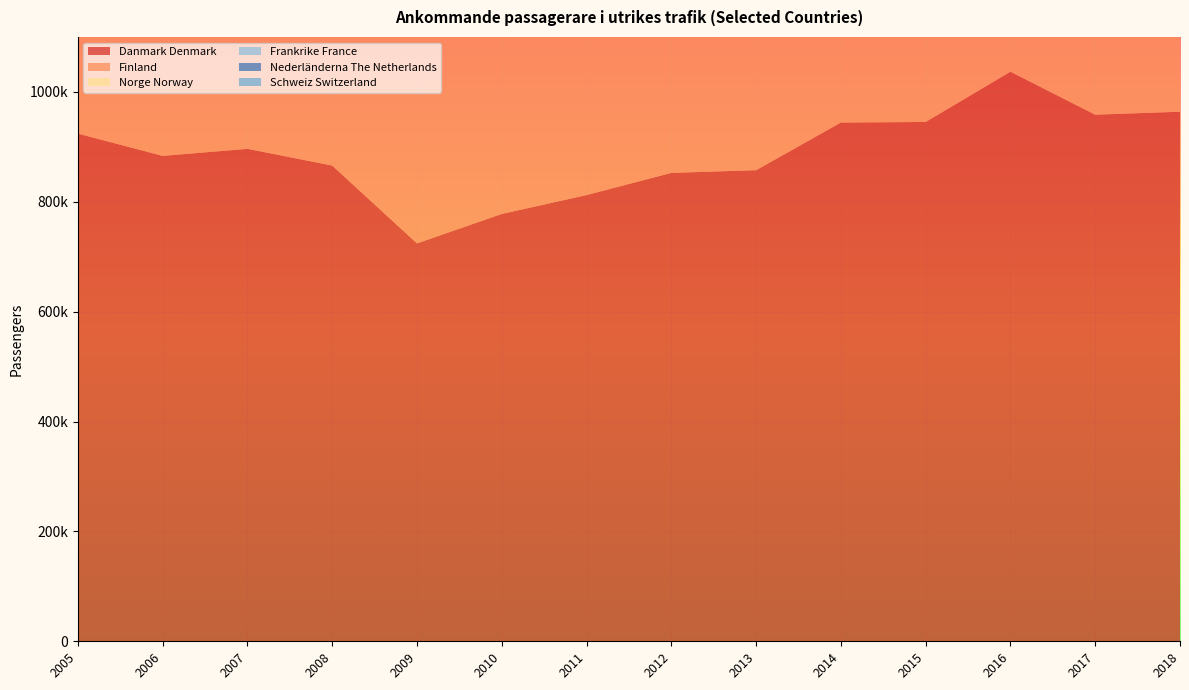

Reading right to left, what are all the values shown in this chart?

Danmark Denmark: 963912	958454	1036633	945245	944172	857469	852569	812188	777846	724270	865877	896355	883530	924052
Finland: 976399	923828	880642	830560	803532	763790	765284	704042	607761	563716	639354	660322	678568	644382
Norge Norway: 890344	877638	855948	818120	826293	736603	717524	707675	612946	569153	628001	610932	609823	534813
Frankrike France: 570474	582333	552968	566020	575779	568446	509074	539769	456234	471192	605967	586716	528456	475855
Nederländerna The Netherlands: 720692	707286	617357	577977	545457	541556	533845	496937	460378	452789	502500	477799	444414	432172
Schweiz Switzerland: 315352	306684	298518	302490	287568	255247	264343	256761	213406	216902	188090	169421	149679	143360